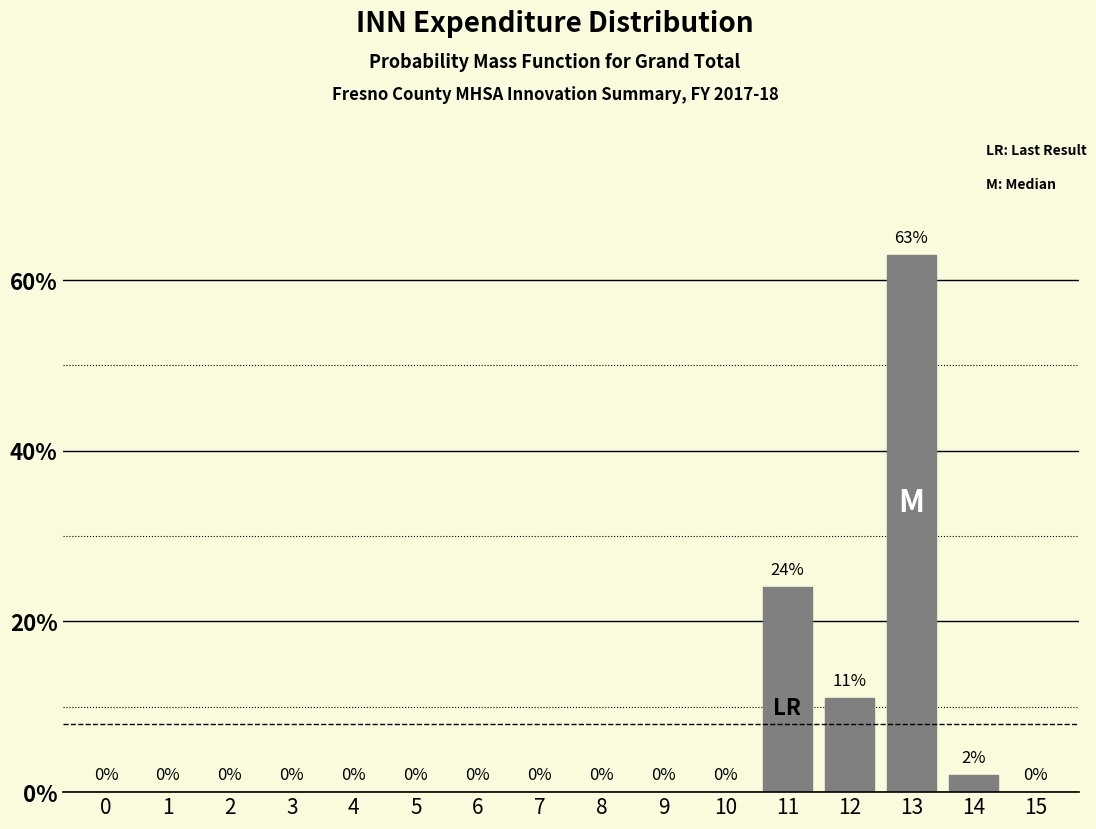

Reading left to right, transcribe all the data shown in this chart.

0=0	1=0	2=0	3=0	4=0	5=0	6=0	7=0	8=0	9=0	10=0	11=24	12=11	13=63	14=2	15=0